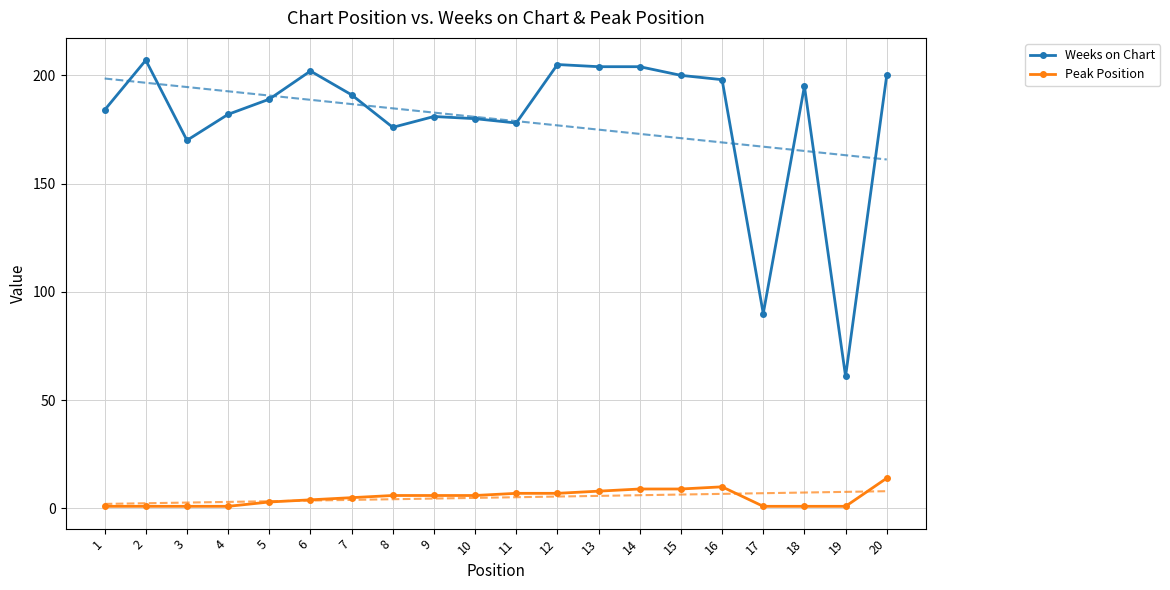

How many lines are shown in the chart?

2